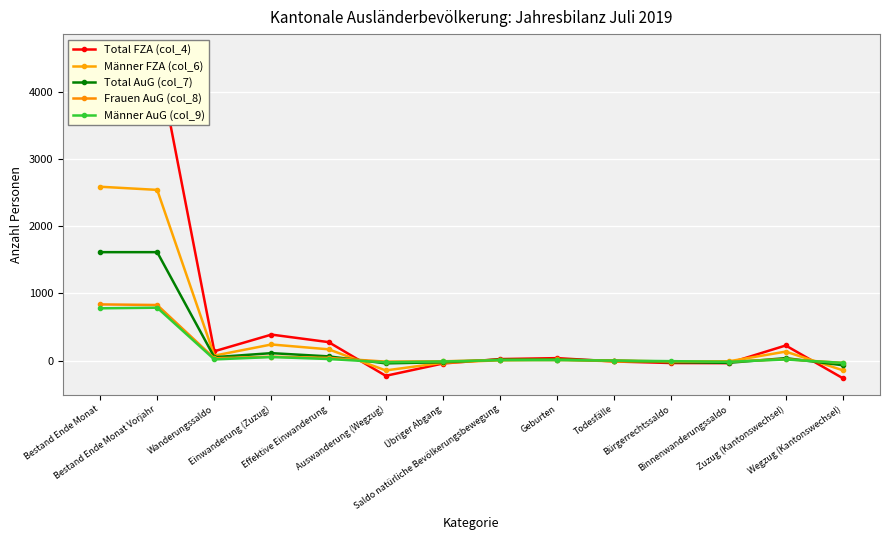

How many distinct data groups are displayed?

5